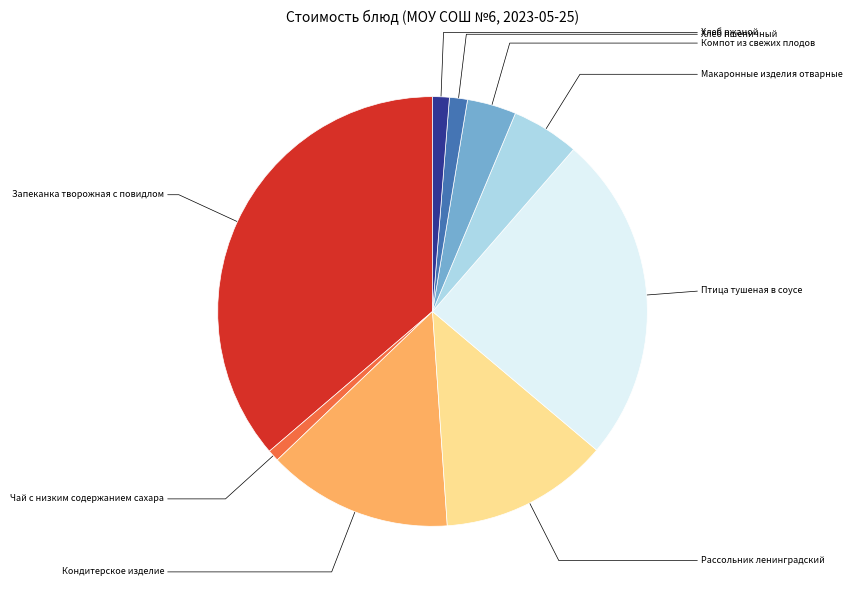

Does any single category account for the majority?

No